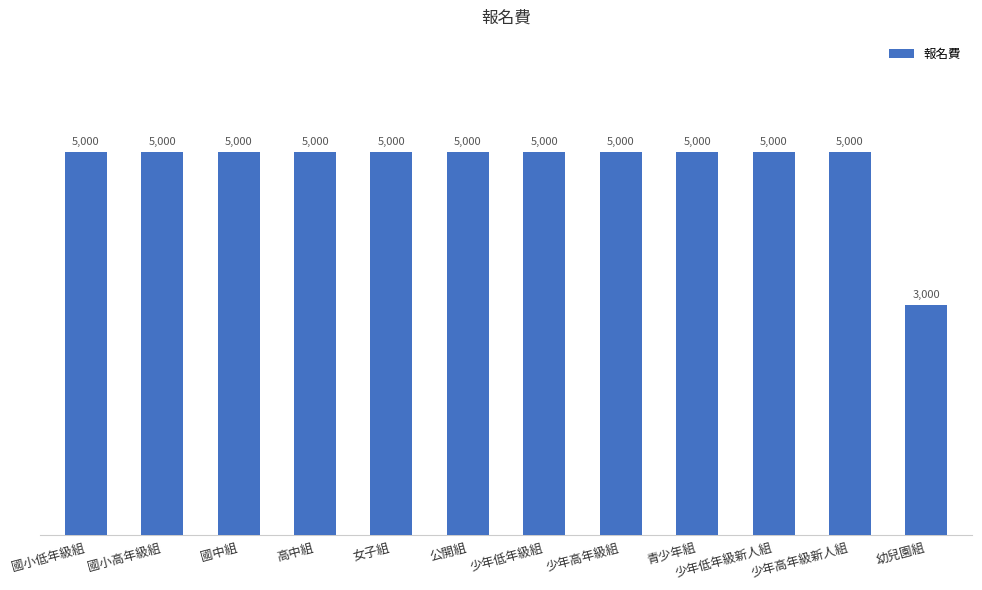

What is the smallest value displayed?

3000